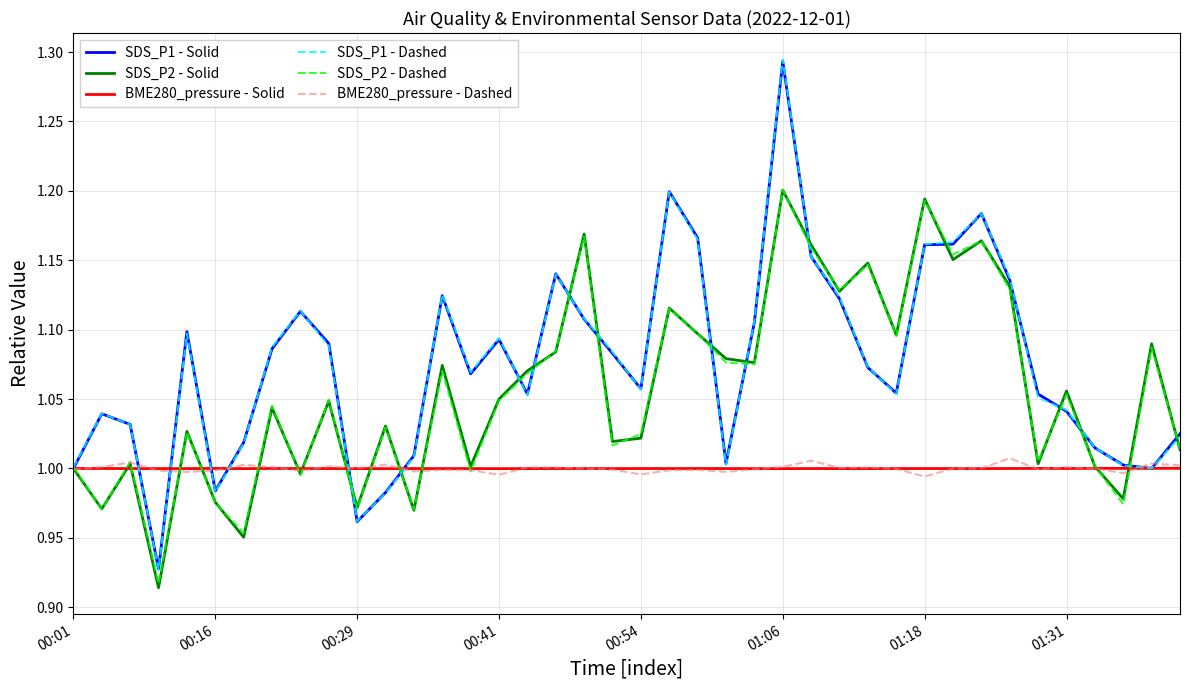

Which series has the largest range (max minus min)?

SDS_P1 - Dashed